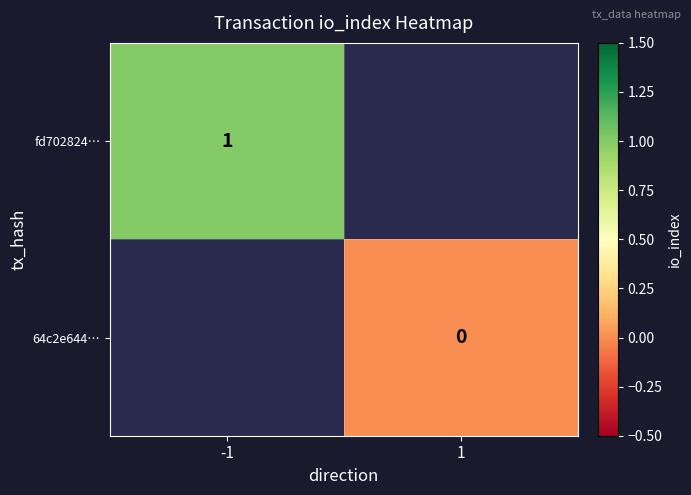

Is it true that fd702824… equals 1 at -1?

True